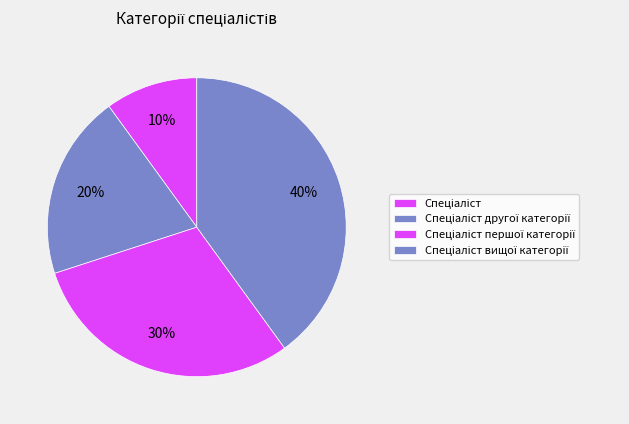

How many slices are in this pie chart?

4